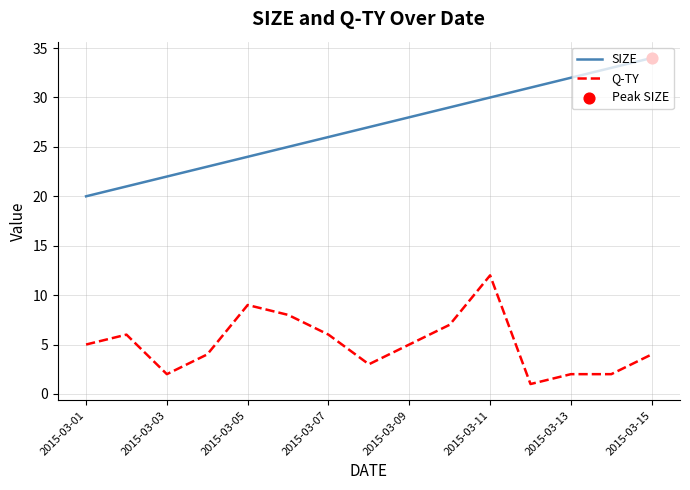

Which series has the widest spread of values?

SIZE